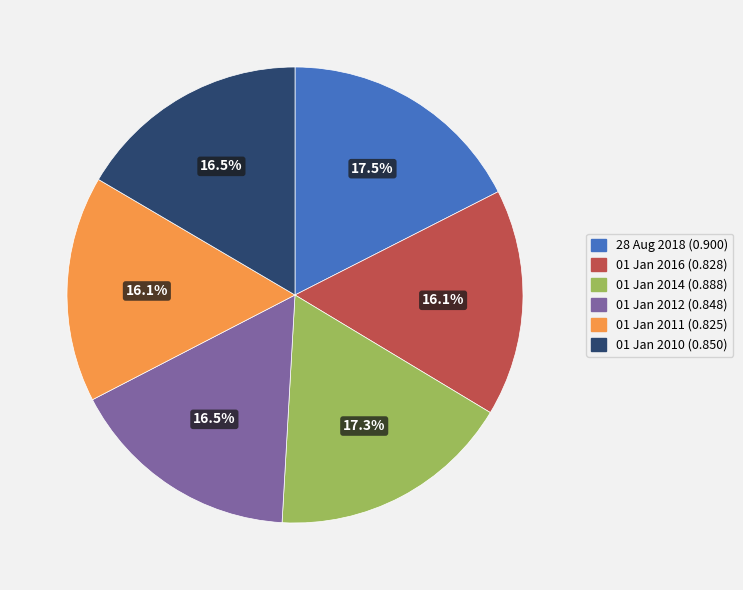

To the nearest percent, what portion does 01 Jan 2011 represent?

16%